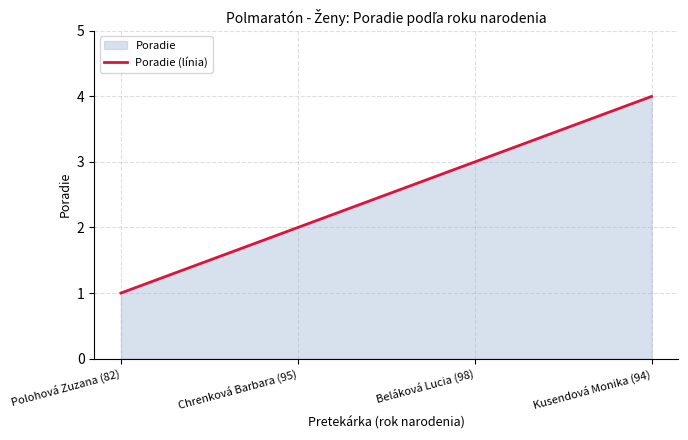

Where is the data nearest to the value 2?

Chrenková Barbara (95)